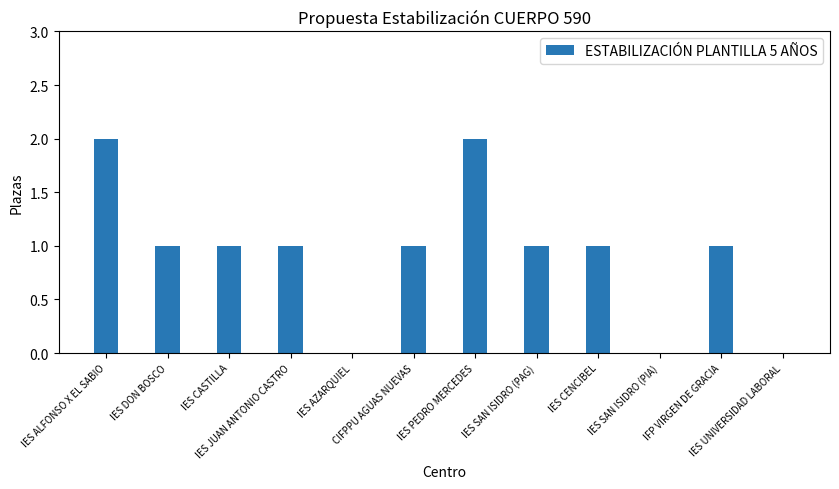

Reading right to left, extract all data points from this chart.

0	1	0	1	1	2	1	0	1	1	1	2